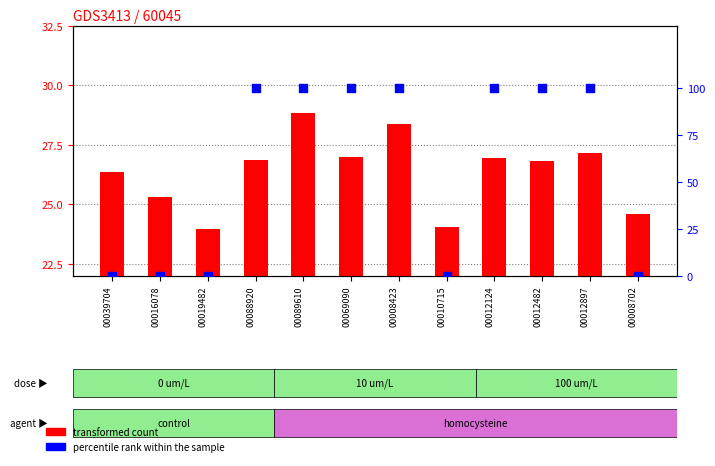

Which series has the largest total across all categories?

percentile rank within the sample